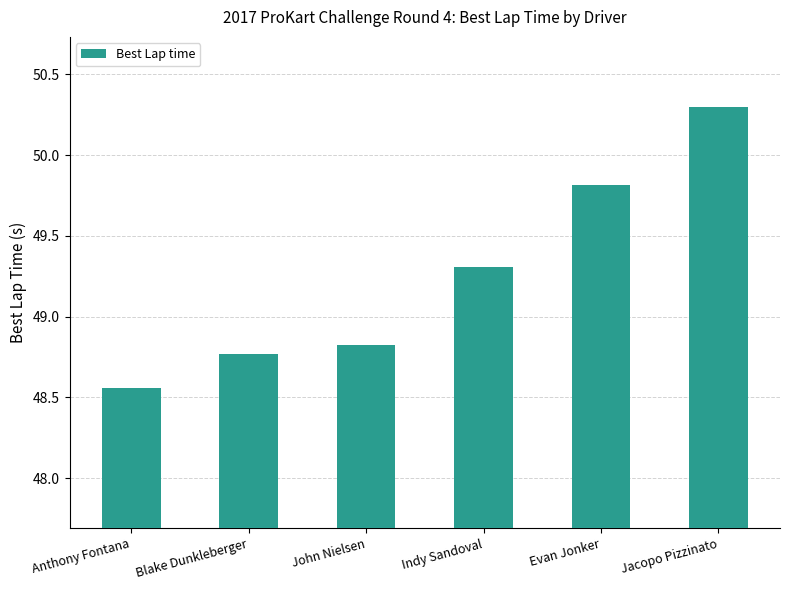

What is the greatest value displayed?

50.3